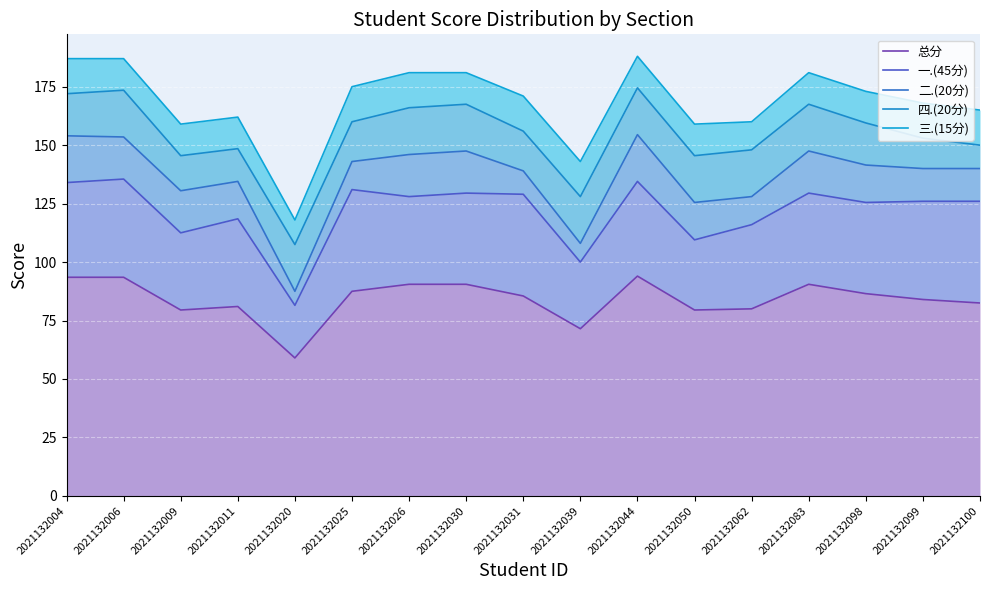

Between 2021132026 and 2021132098, which is larger?

2021132026